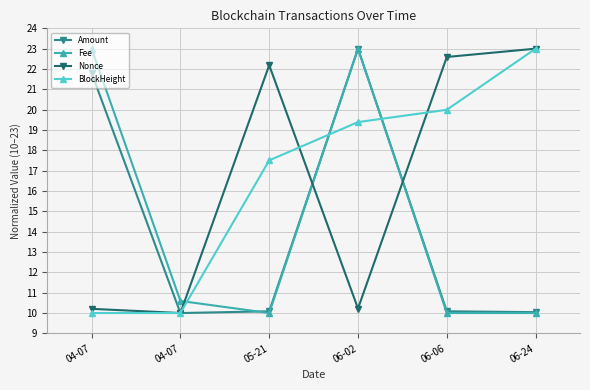

How many series are shown in this chart?

4